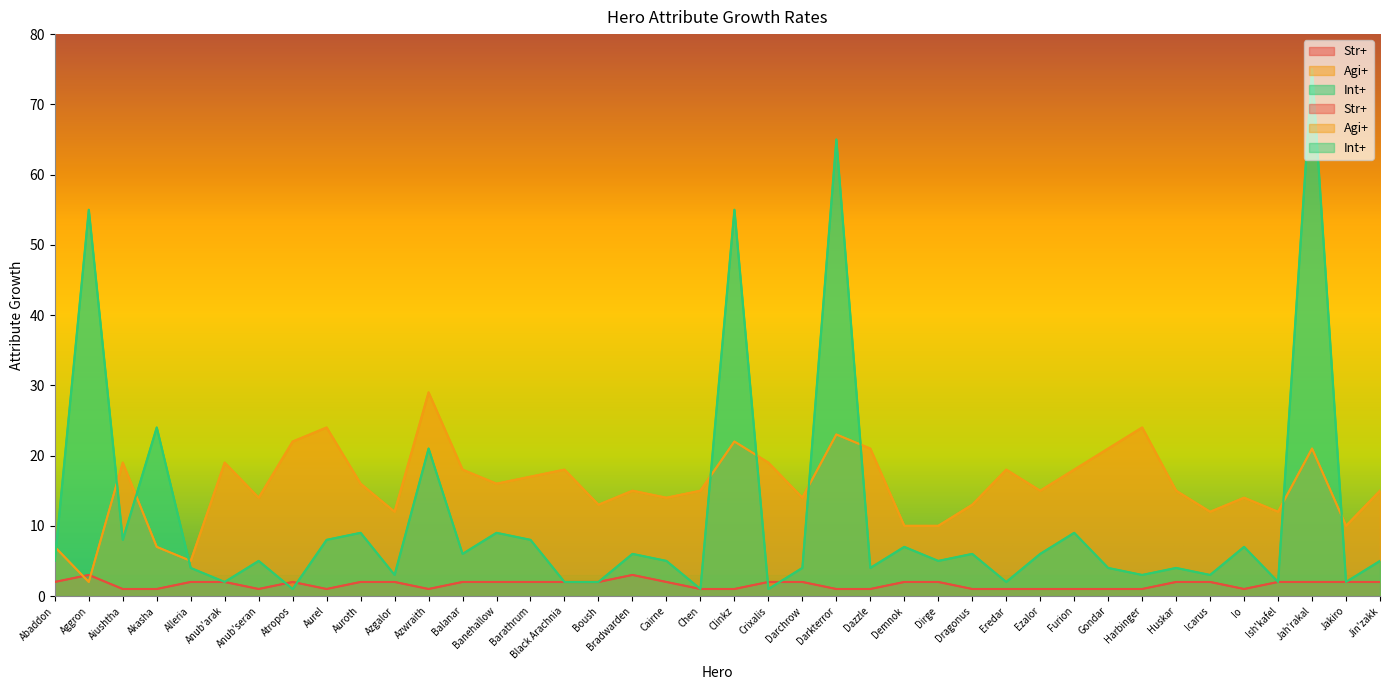

Read the Agi+ value at Anub'arak, to the nearest 5.

20